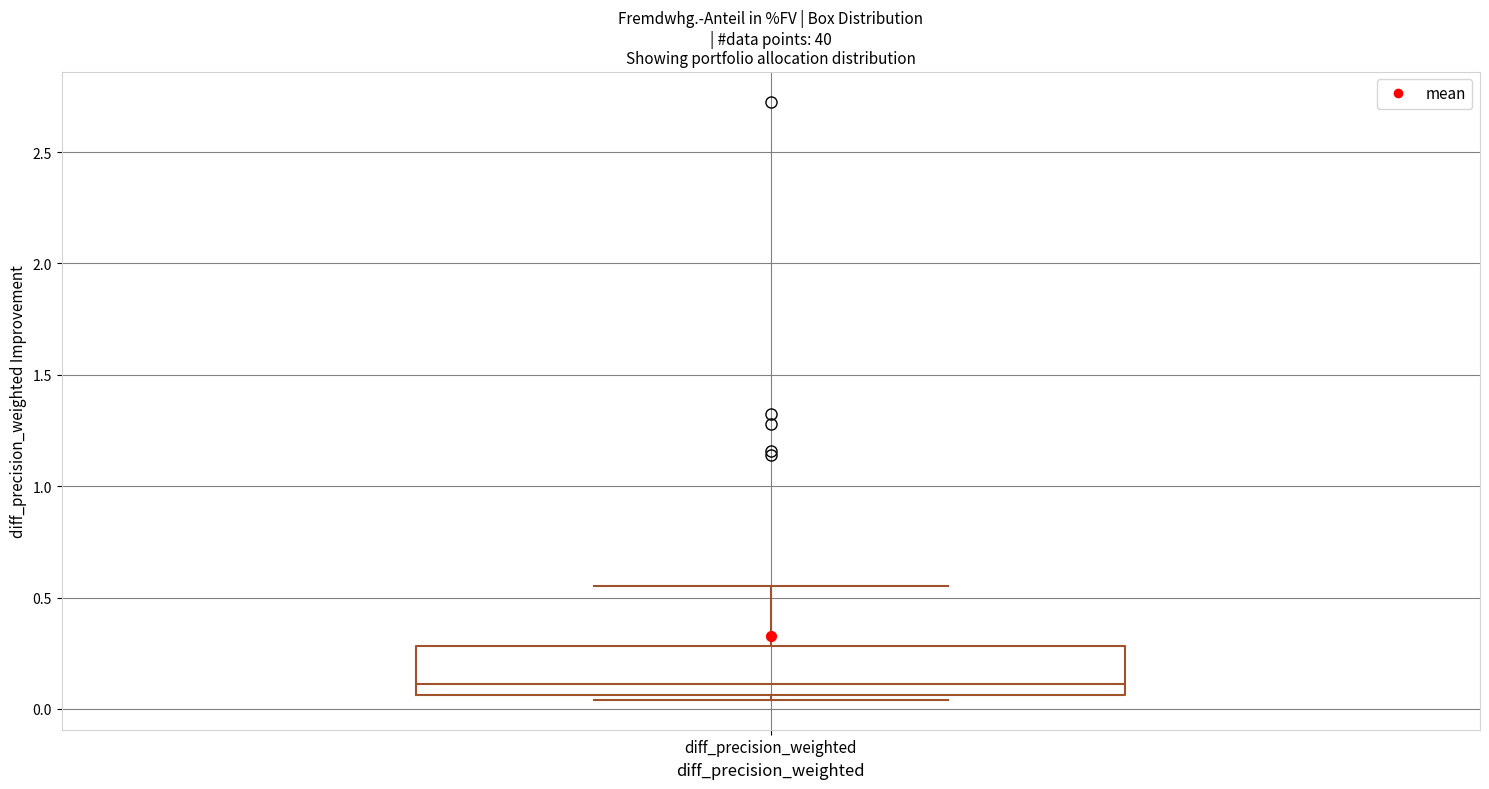

Where is the lower edge of the box for diff_precision_weighted on the y-axis? The values are not printed on the chart, so give them approximately, as read against the axis.

0.05